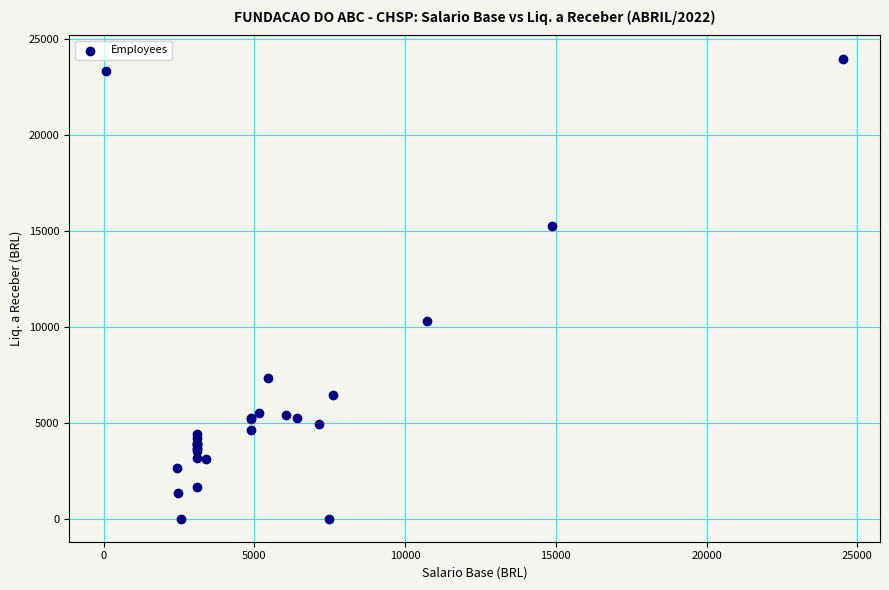

What Y value in the scatter plot is closest to 12003?

10339.2